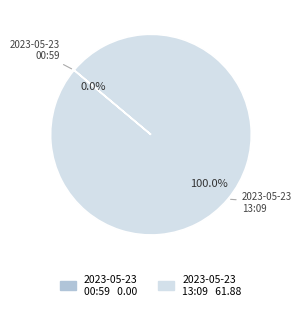

Count the number of slices in the pie.

2